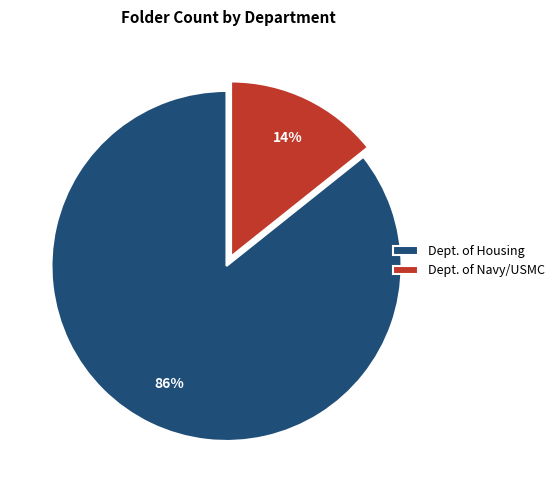

Do Dept. of Navy/USMC and Dept. of Housing together represent more than half of the pie?

Yes